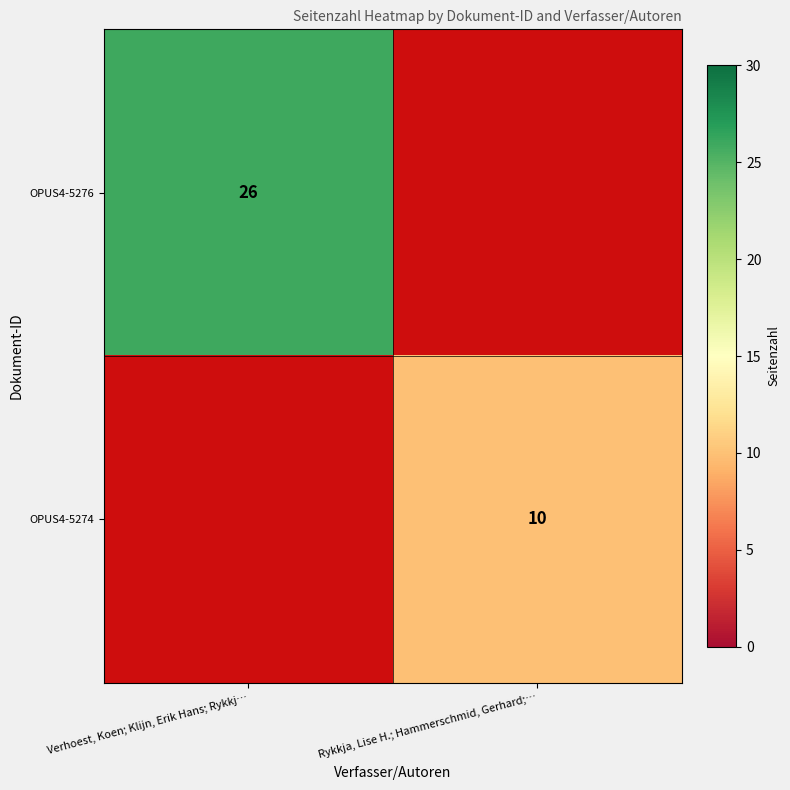

Is the value of OPUS4-5276 at Rykkja, Lise H.; Hammerschmid, Gerhard;… greater than the value of OPUS4-5274 at Verhoest, Koen; Klijn, Erik Hans; Rykkj…?

No